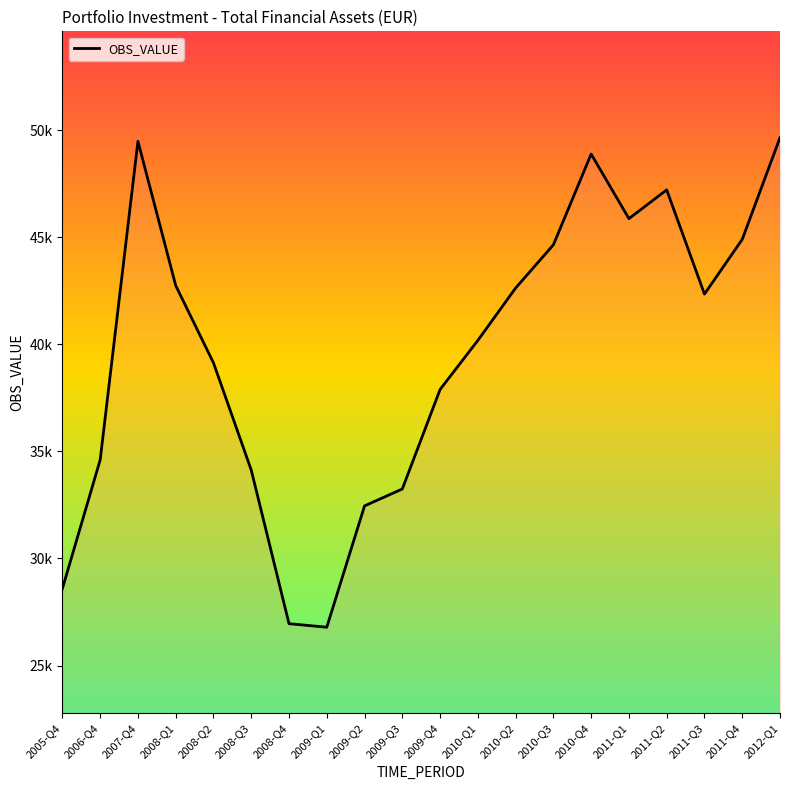

Is this an area chart (filled region under the line)?

Yes